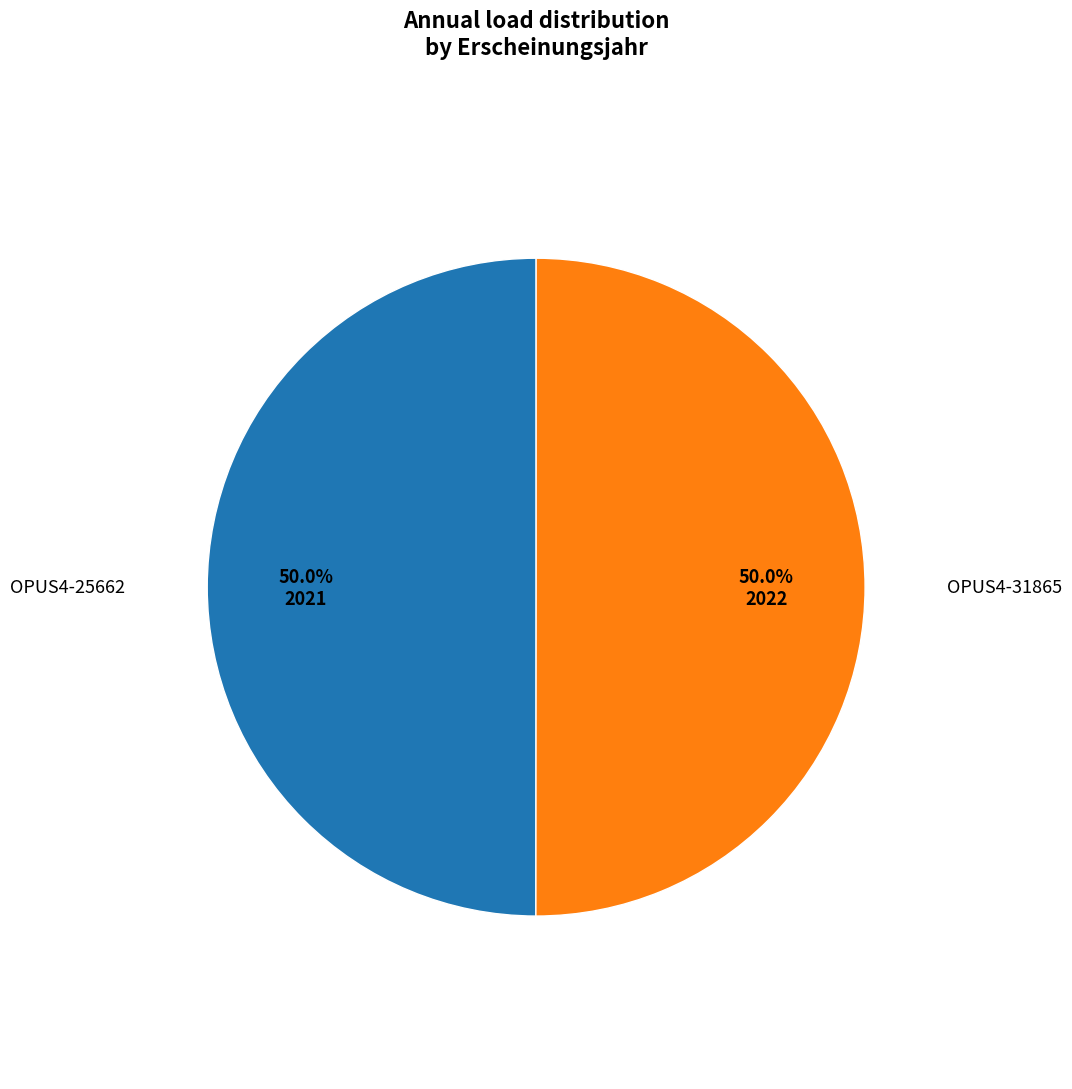

How many slices are in this pie chart?

2